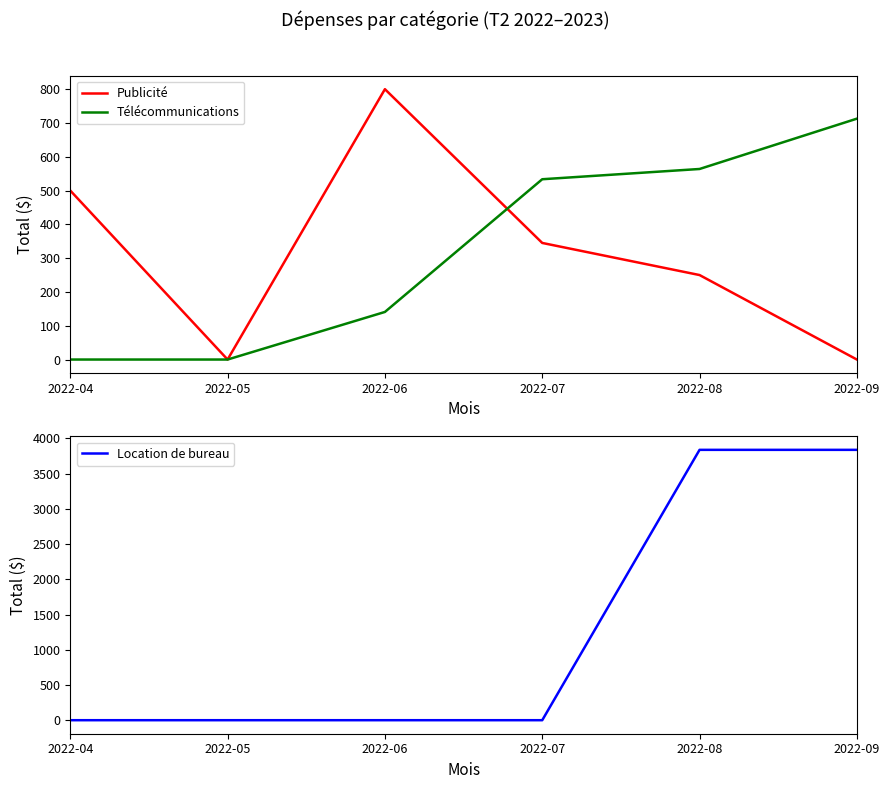

Reading right to left, transcribe all the data shown in this chart.

Publicité: 2022-09=0.0	2022-08=250.0	2022-07=345.0	2022-06=800.0	2022-05=0.0	2022-04=500.0
Télécommunications: 2022-09=712.7	2022-08=563.8	2022-07=533.5	2022-06=140.8	2022-05=0.0	2022-04=0.0
Location de bureau: 2022-09=3838.3	2022-08=3838.3	2022-07=0.0	2022-06=0.0	2022-05=0.0	2022-04=0.0